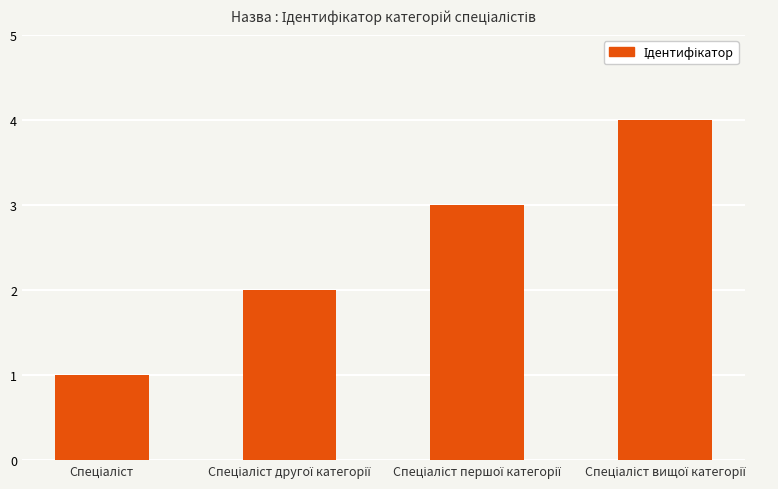

Count the number of categories in the chart.

4